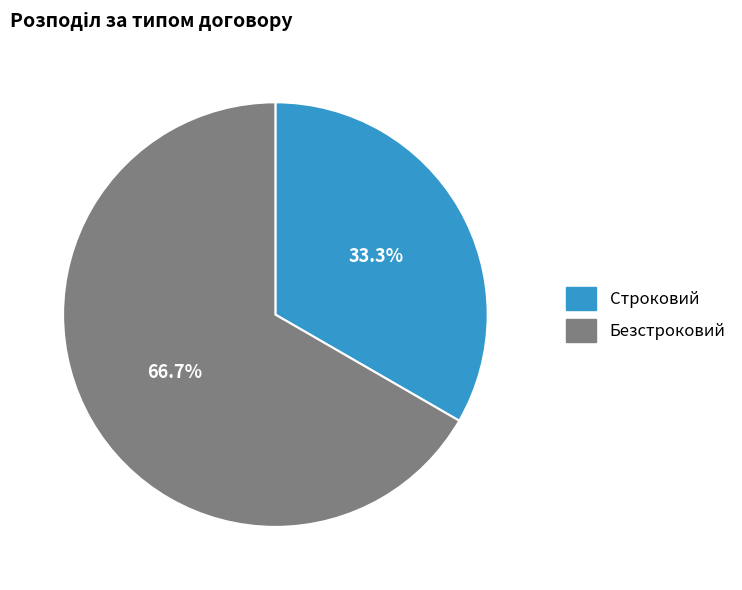

Does any single category account for the majority?

Yes